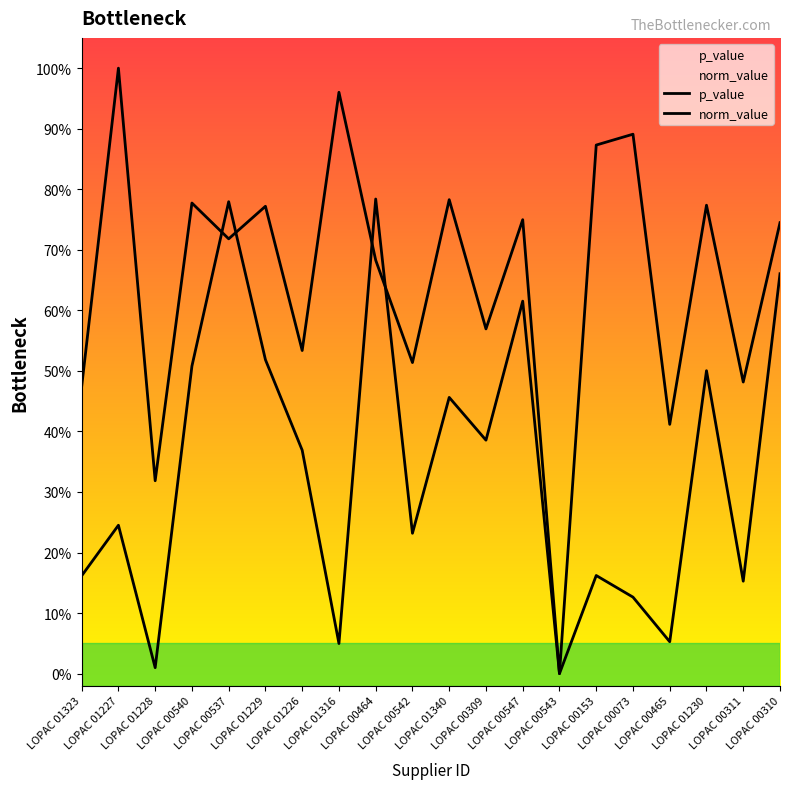

What is the difference between the maximum and minimum values in the p_value series?

0.8